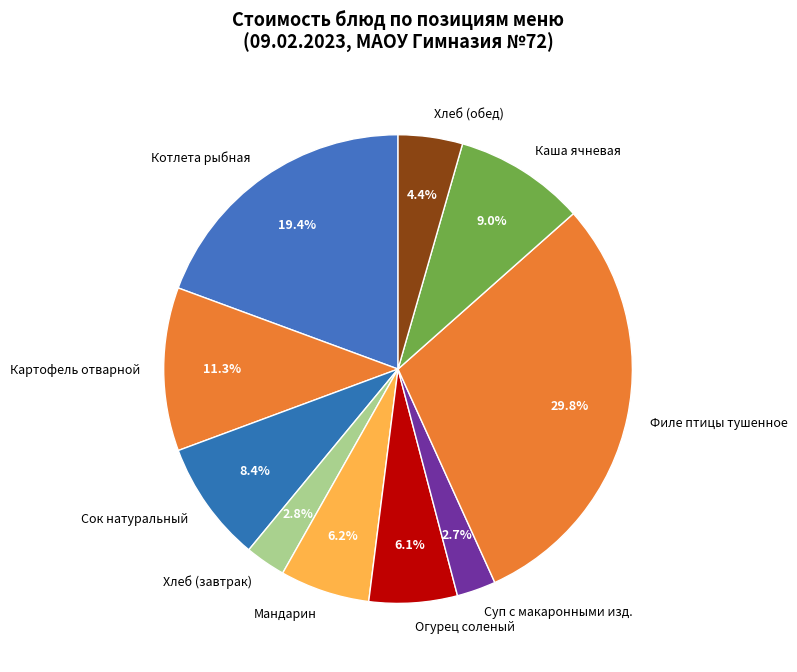

Which has a higher value, Суп с макаронными изд. or Котлета рыбная?

Котлета рыбная